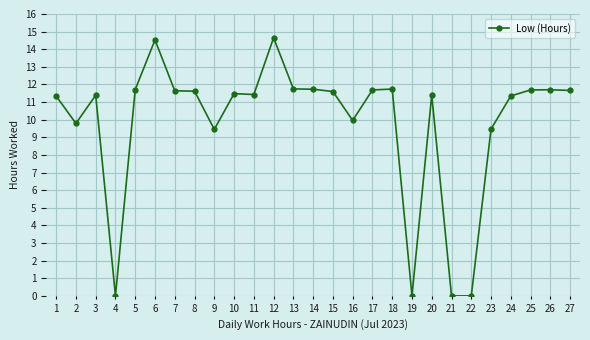

How many data points are less than 11?

8